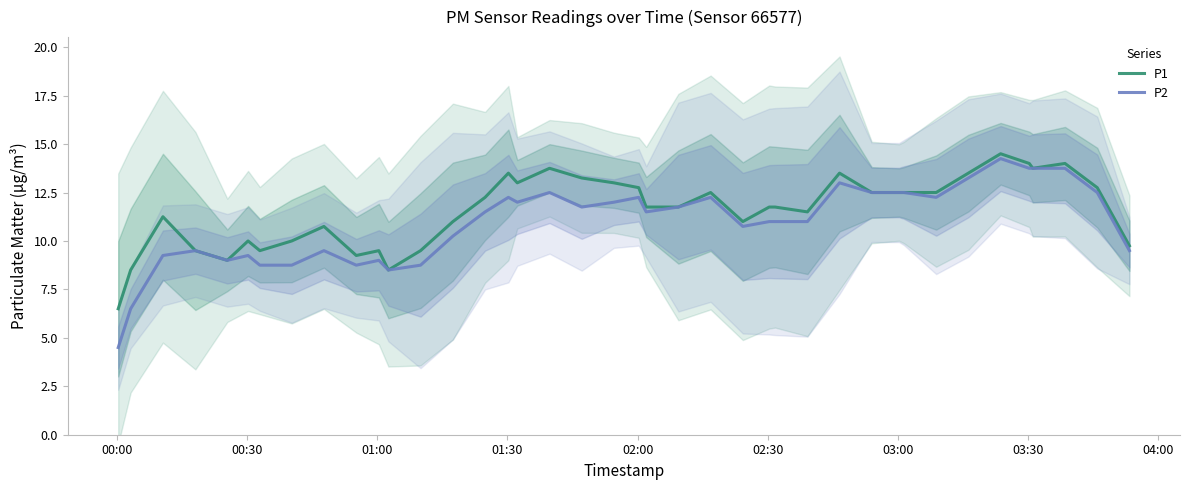

Rank the series by their maximum value, from highest to lowest.

P1, P2